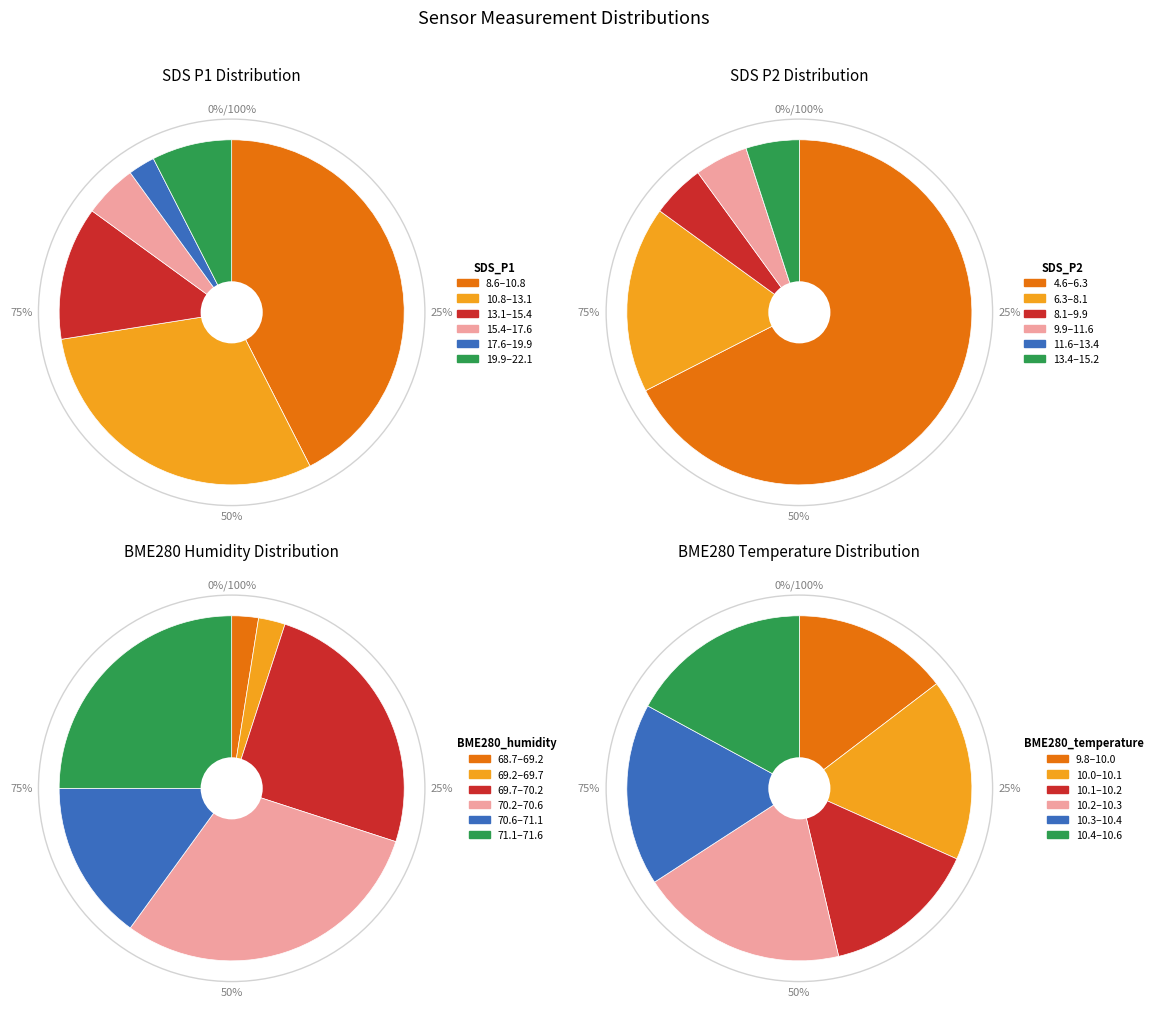

Between 8 and 28, which series saw the biggest shift?

BME280_humidity